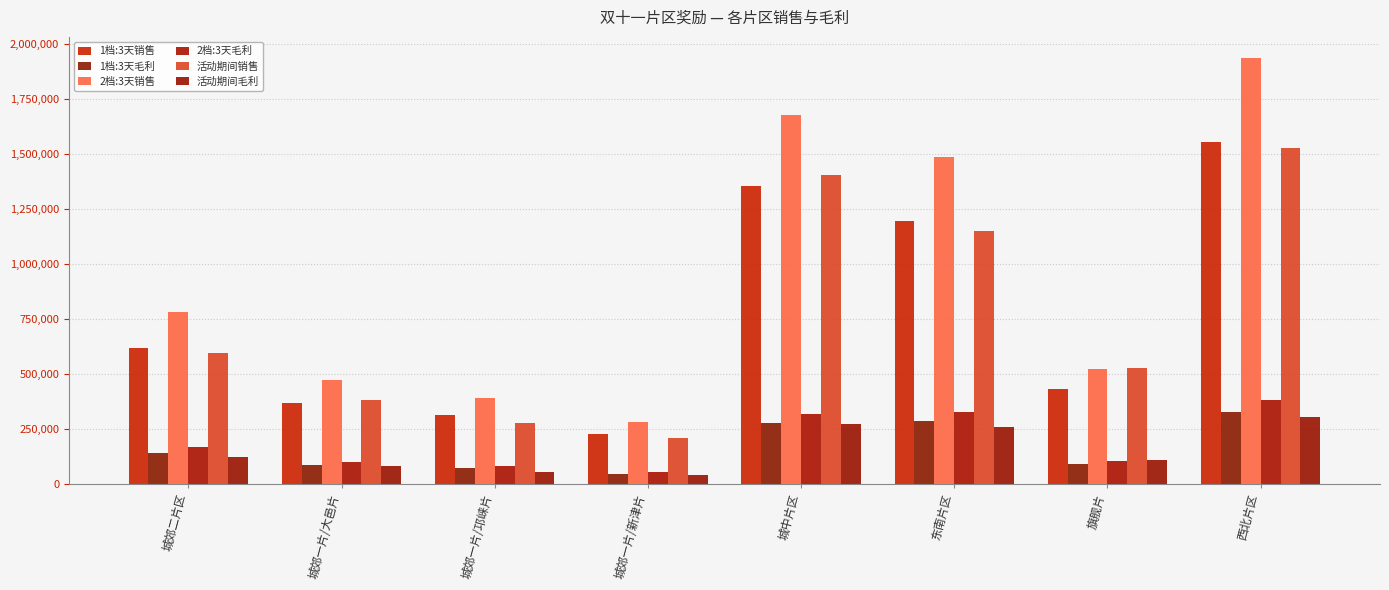

How many values in the 2档:3天毛利 series exceed 165002?

4